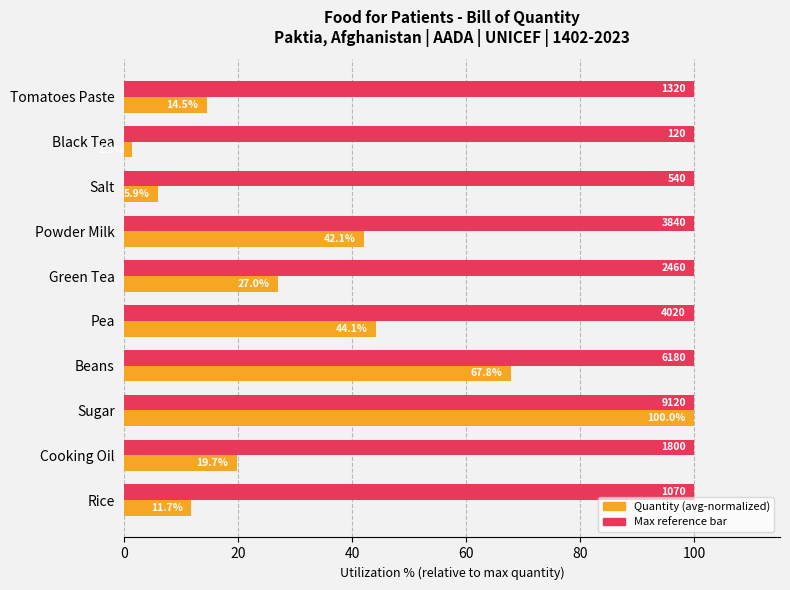

What is the greatest value displayed?

100.0